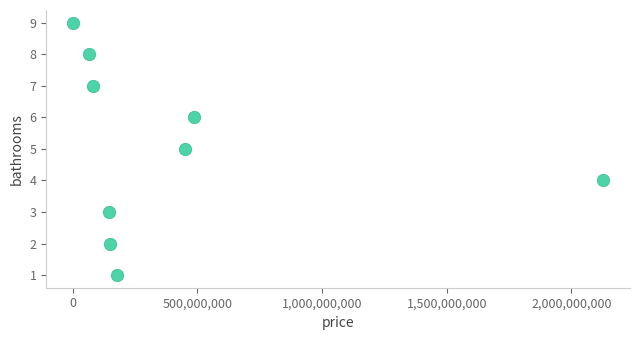

What is the average X value?

408527734